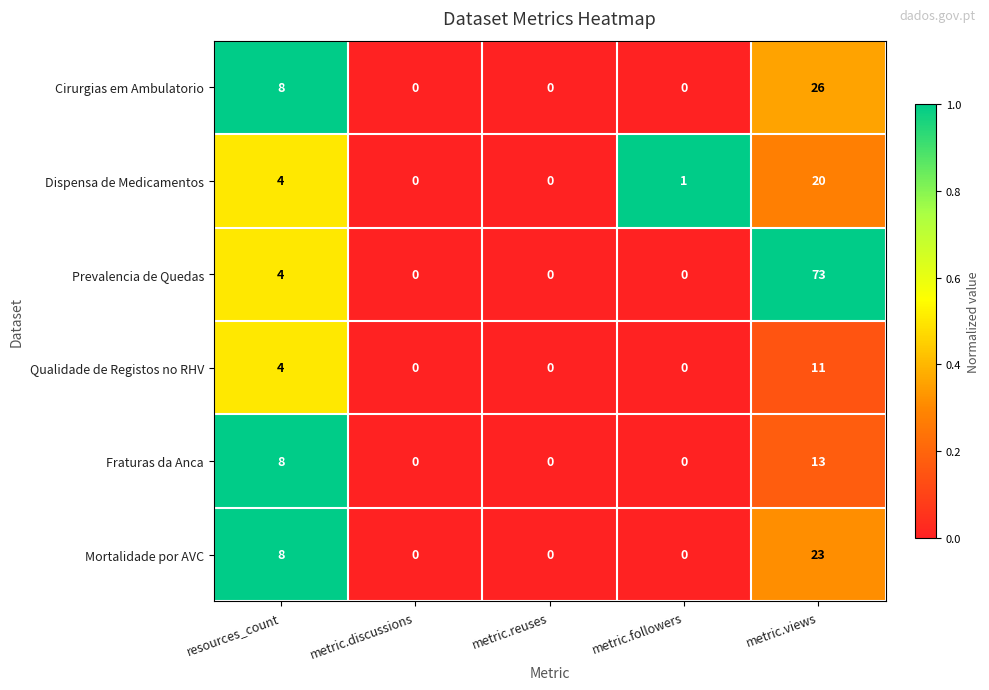

Which series has the largest range (max minus min)?

Prevalencia de Quedas